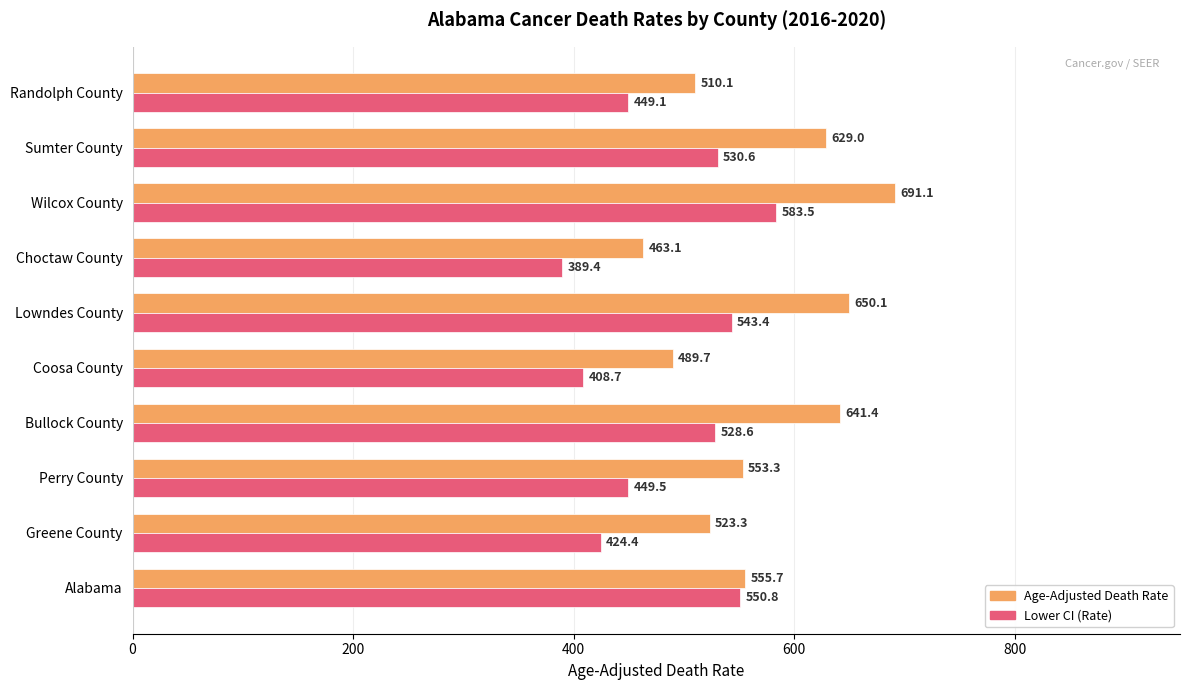

Which series has the largest range (max minus min)?

Age-Adjusted Death Rate